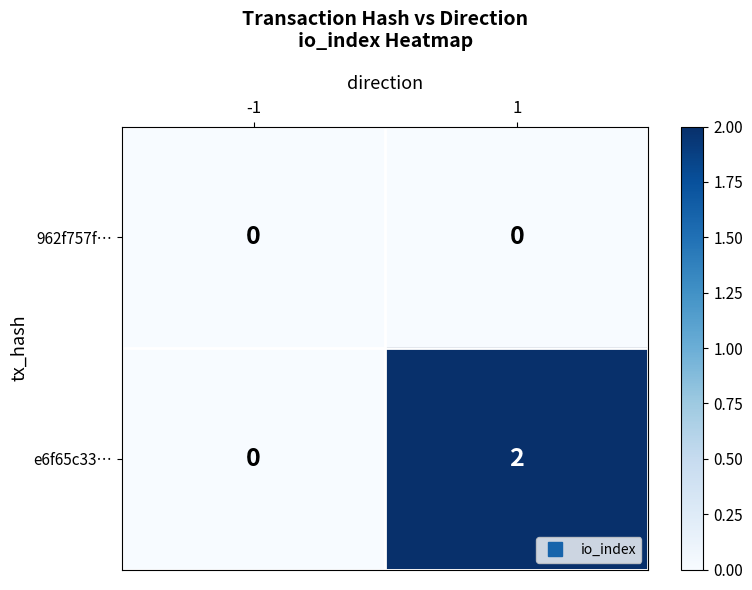

List the series in order of their overall mean, lowest first.

962f757f…, e6f65c33…